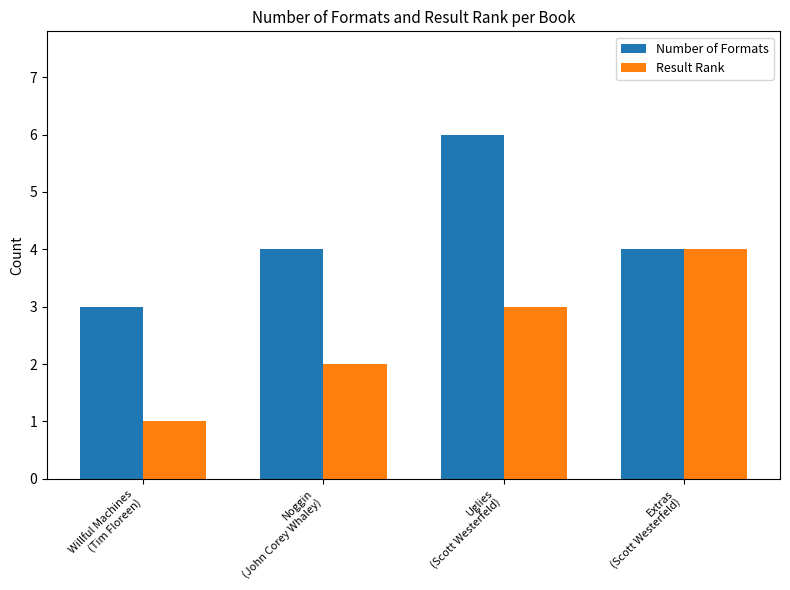

What is the approximate value of Result Rank at Uglies
(Scott Westerfeld)?

3